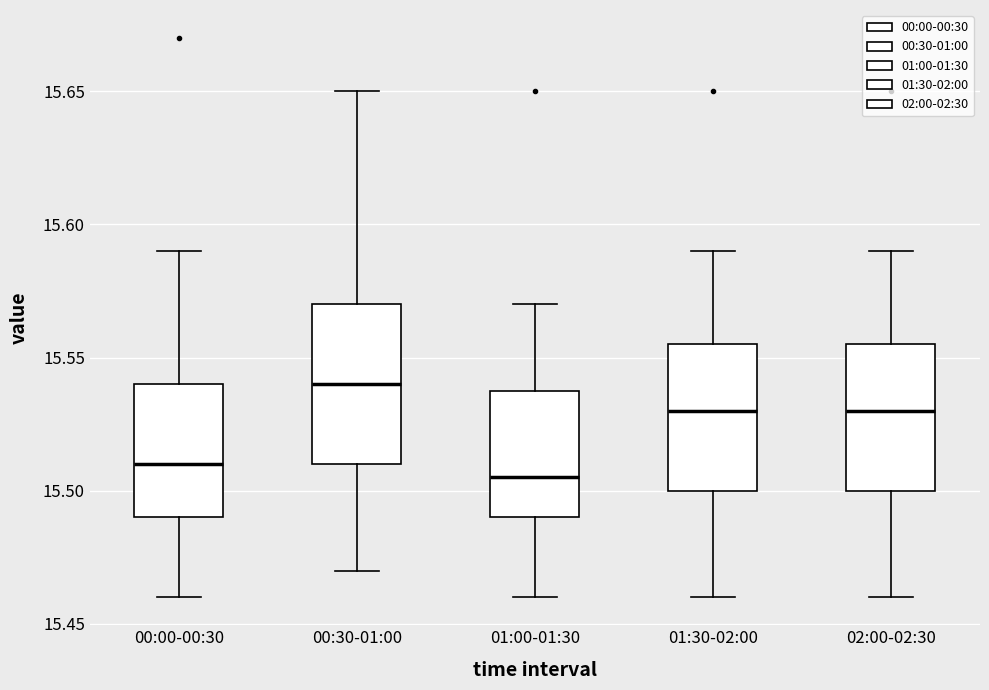

Where is the upper edge of the box for 00:30-01:00 on the y-axis? The values are not printed on the chart, so give them approximately, as read against the axis.

15.570